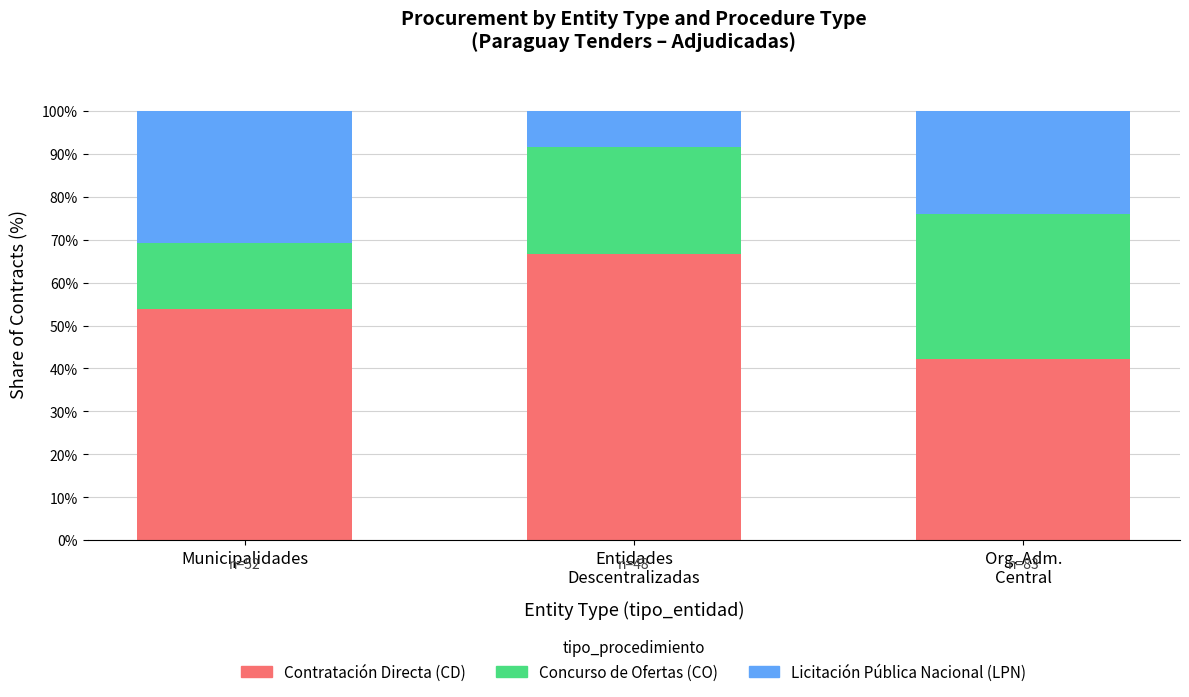

How many bars are there in total?

3